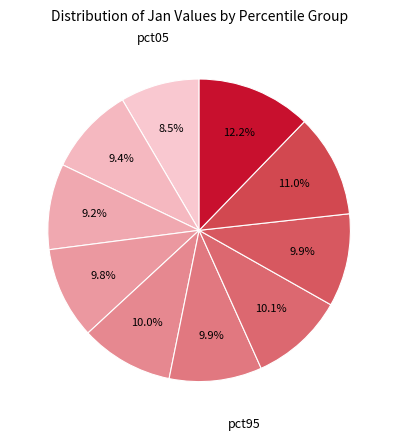

How many slices are in this pie chart?

10